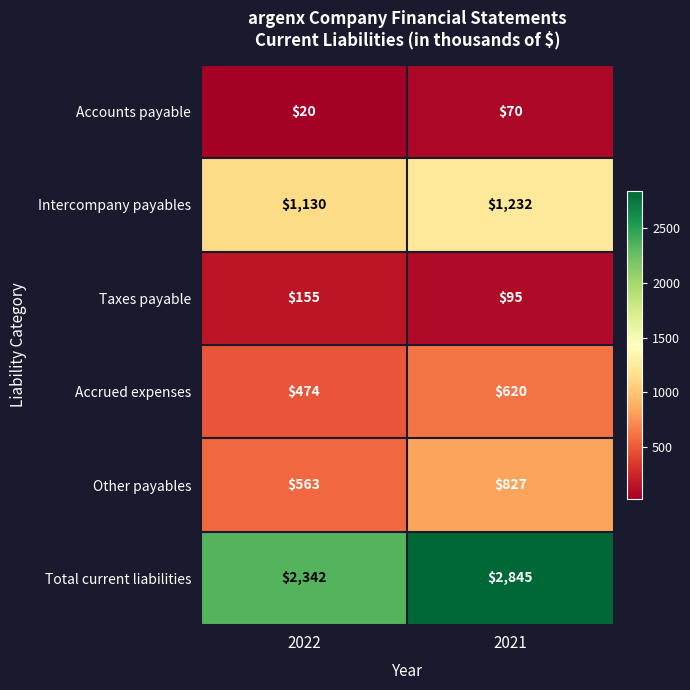

Reading left to right, extract all data points from this chart.

Accounts payable: 2022=20	2021=70
Intercompany payables: 2022=1130	2021=1232
Taxes payable: 2022=155	2021=95
Accrued expenses: 2022=474	2021=620
Other payables: 2022=563	2021=827
Total current liabilities: 2022=2342	2021=2845